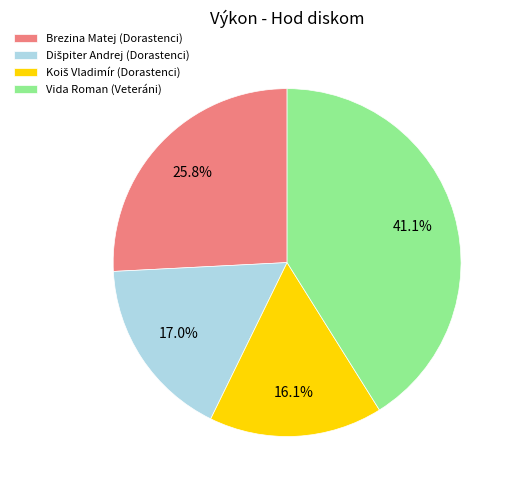

To the nearest percent, what is the difference between the largest and smallest slice percentages?

25%